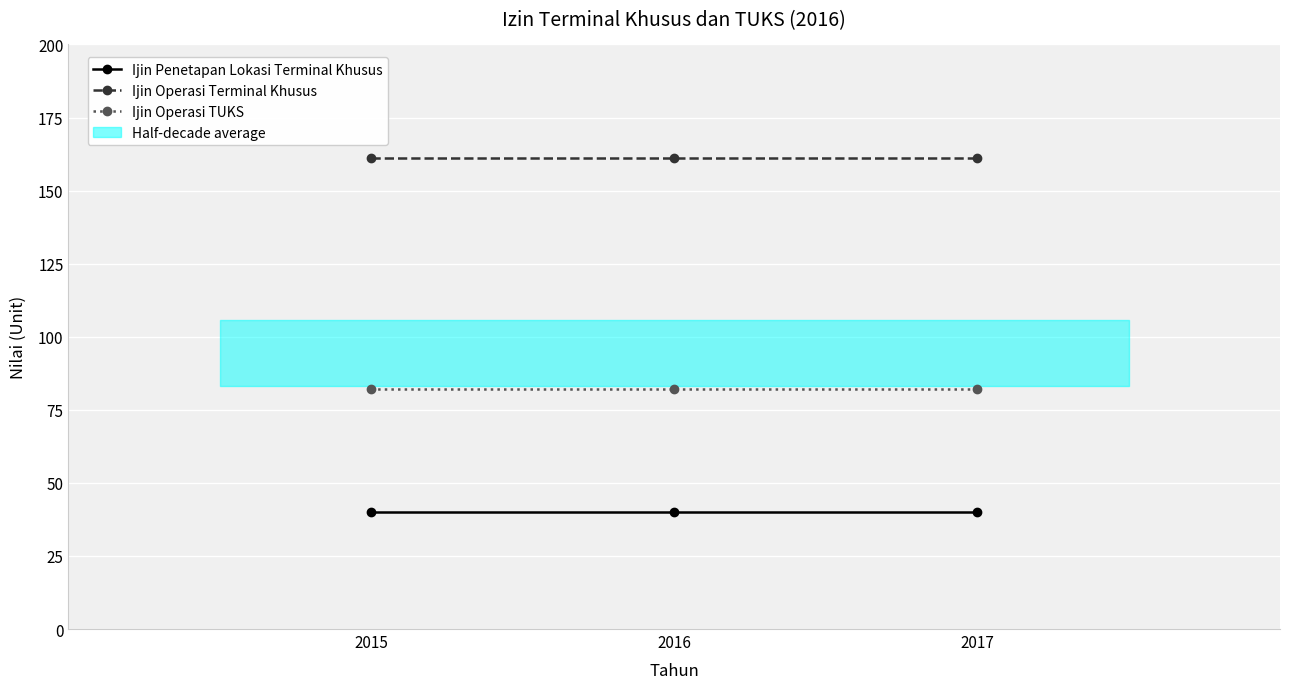

What is the total value across all series at 2017?

283